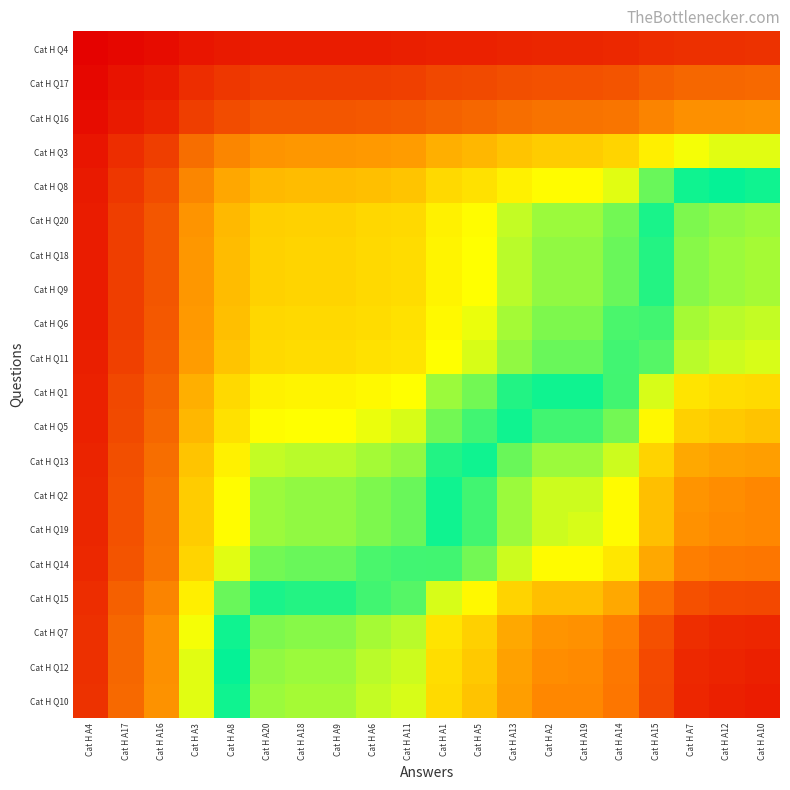

Reading left to right, extract all data points from this chart.

Cat H Q4: Cat H A4=0.0	Cat H A17=0.0	Cat H A16=0.0	Cat H A3=0.0	Cat H A8=0.0	Cat H A20=0.0	Cat H A18=0.0	Cat H A9=0.0	Cat H A6=0.1	Cat H A11=0.1	Cat H A1=0.1	Cat H A5=0.1	Cat H A13=0.1	Cat H A2=0.1	Cat H A19=0.1	Cat H A14=0.1	Cat H A15=0.1	Cat H A7=0.1	Cat H A12=0.1	Cat H A10=0.1
Cat H Q17: Cat H A4=0.0	Cat H A17=0.0	Cat H A16=0.0	Cat H A3=0.1	Cat H A8=0.1	Cat H A20=0.1	Cat H A18=0.1	Cat H A9=0.1	Cat H A6=0.1	Cat H A11=0.1	Cat H A1=0.1	Cat H A5=0.1	Cat H A13=0.1	Cat H A2=0.1	Cat H A19=0.1	Cat H A14=0.1	Cat H A15=0.2	Cat H A7=0.2	Cat H A12=0.2	Cat H A10=0.2
Cat H Q16: Cat H A4=0.0	Cat H A17=0.0	Cat H A16=0.1	Cat H A3=0.1	Cat H A8=0.1	Cat H A20=0.1	Cat H A18=0.1	Cat H A9=0.1	Cat H A6=0.1	Cat H A11=0.1	Cat H A1=0.2	Cat H A5=0.2	Cat H A13=0.2	Cat H A2=0.2	Cat H A19=0.2	Cat H A14=0.2	Cat H A15=0.2	Cat H A7=0.2	Cat H A12=0.2	Cat H A10=0.2
Cat H Q3: Cat H A4=0.0	Cat H A17=0.1	Cat H A16=0.1	Cat H A3=0.2	Cat H A8=0.2	Cat H A20=0.2	Cat H A18=0.2	Cat H A9=0.2	Cat H A6=0.3	Cat H A11=0.3	Cat H A1=0.3	Cat H A5=0.3	Cat H A13=0.3	Cat H A2=0.3	Cat H A19=0.3	Cat H A14=0.3	Cat H A15=0.4	Cat H A7=0.4	Cat H A12=0.4	Cat H A10=0.4
Cat H Q8: Cat H A4=0.0	Cat H A17=0.1	Cat H A16=0.1	Cat H A3=0.2	Cat H A8=0.3	Cat H A20=0.3	Cat H A18=0.3	Cat H A9=0.3	Cat H A6=0.3	Cat H A11=0.3	Cat H A1=0.3	Cat H A5=0.4	Cat H A13=0.4	Cat H A2=0.4	Cat H A19=0.4	Cat H A14=0.4	Cat H A15=0.5	Cat H A7=0.5	Cat H A12=0.5	Cat H A10=0.5
Cat H Q20: Cat H A4=0.0	Cat H A17=0.1	Cat H A16=0.1	Cat H A3=0.2	Cat H A8=0.3	Cat H A20=0.3	Cat H A18=0.3	Cat H A9=0.3	Cat H A6=0.3	Cat H A11=0.3	Cat H A1=0.4	Cat H A5=0.4	Cat H A13=0.4	Cat H A2=0.4	Cat H A19=0.4	Cat H A14=0.5	Cat H A15=0.5	Cat H A7=0.5	Cat H A12=0.6	Cat H A10=0.6
Cat H Q18: Cat H A4=0.0	Cat H A17=0.1	Cat H A16=0.1	Cat H A3=0.2	Cat H A8=0.3	Cat H A20=0.3	Cat H A18=0.3	Cat H A9=0.3	Cat H A6=0.3	Cat H A11=0.3	Cat H A1=0.4	Cat H A5=0.4	Cat H A13=0.4	Cat H A2=0.4	Cat H A19=0.4	Cat H A14=0.5	Cat H A15=0.5	Cat H A7=0.6	Cat H A12=0.6	Cat H A10=0.6
Cat H Q9: Cat H A4=0.0	Cat H A17=0.1	Cat H A16=0.1	Cat H A3=0.2	Cat H A8=0.3	Cat H A20=0.3	Cat H A18=0.3	Cat H A9=0.3	Cat H A6=0.3	Cat H A11=0.4	Cat H A1=0.4	Cat H A5=0.4	Cat H A13=0.4	Cat H A2=0.4	Cat H A19=0.4	Cat H A14=0.5	Cat H A15=0.5	Cat H A7=0.6	Cat H A12=0.6	Cat H A10=0.6
Cat H Q6: Cat H A4=0.1	Cat H A17=0.1	Cat H A16=0.1	Cat H A3=0.3	Cat H A8=0.3	Cat H A20=0.3	Cat H A18=0.3	Cat H A9=0.3	Cat H A6=0.4	Cat H A11=0.4	Cat H A1=0.4	Cat H A5=0.4	Cat H A13=0.4	Cat H A2=0.5	Cat H A19=0.5	Cat H A14=0.5	Cat H A15=0.5	Cat H A7=0.6	Cat H A12=0.6	Cat H A10=0.6
Cat H Q11: Cat H A4=0.1	Cat H A17=0.1	Cat H A16=0.1	Cat H A3=0.3	Cat H A8=0.3	Cat H A20=0.3	Cat H A18=0.3	Cat H A9=0.4	Cat H A6=0.4	Cat H A11=0.4	Cat H A1=0.4	Cat H A5=0.4	Cat H A13=0.4	Cat H A2=0.5	Cat H A19=0.5	Cat H A14=0.5	Cat H A15=0.5	Cat H A7=0.6	Cat H A12=0.6	Cat H A10=0.6
Cat H Q1: Cat H A4=0.1	Cat H A17=0.1	Cat H A16=0.2	Cat H A3=0.3	Cat H A8=0.3	Cat H A20=0.4	Cat H A18=0.4	Cat H A9=0.4	Cat H A6=0.4	Cat H A11=0.4	Cat H A1=0.4	Cat H A5=0.5	Cat H A13=0.5	Cat H A2=0.5	Cat H A19=0.5	Cat H A14=0.5	Cat H A15=0.6	Cat H A7=0.6	Cat H A12=0.6	Cat H A10=0.6
Cat H Q5: Cat H A4=0.1	Cat H A17=0.1	Cat H A16=0.2	Cat H A3=0.3	Cat H A8=0.4	Cat H A20=0.4	Cat H A18=0.4	Cat H A9=0.4	Cat H A6=0.4	Cat H A11=0.4	Cat H A1=0.5	Cat H A5=0.5	Cat H A13=0.5	Cat H A2=0.5	Cat H A19=0.5	Cat H A14=0.5	Cat H A15=0.6	Cat H A7=0.7	Cat H A12=0.7	Cat H A10=0.7
Cat H Q13: Cat H A4=0.1	Cat H A17=0.1	Cat H A16=0.2	Cat H A3=0.3	Cat H A8=0.4	Cat H A20=0.4	Cat H A18=0.4	Cat H A9=0.4	Cat H A6=0.4	Cat H A11=0.4	Cat H A1=0.5	Cat H A5=0.5	Cat H A13=0.5	Cat H A2=0.6	Cat H A19=0.6	Cat H A14=0.6	Cat H A15=0.6	Cat H A7=0.7	Cat H A12=0.7	Cat H A10=0.7
Cat H Q2: Cat H A4=0.1	Cat H A17=0.1	Cat H A16=0.2	Cat H A3=0.3	Cat H A8=0.4	Cat H A20=0.4	Cat H A18=0.4	Cat H A9=0.4	Cat H A6=0.5	Cat H A11=0.5	Cat H A1=0.5	Cat H A5=0.5	Cat H A13=0.6	Cat H A2=0.6	Cat H A19=0.6	Cat H A14=0.6	Cat H A15=0.7	Cat H A7=0.7	Cat H A12=0.7	Cat H A10=0.7
Cat H Q19: Cat H A4=0.1	Cat H A17=0.1	Cat H A16=0.2	Cat H A3=0.3	Cat H A8=0.4	Cat H A20=0.4	Cat H A18=0.4	Cat H A9=0.4	Cat H A6=0.5	Cat H A11=0.5	Cat H A1=0.5	Cat H A5=0.5	Cat H A13=0.6	Cat H A2=0.6	Cat H A19=0.6	Cat H A14=0.6	Cat H A15=0.7	Cat H A7=0.7	Cat H A12=0.7	Cat H A10=0.7
Cat H Q14: Cat H A4=0.1	Cat H A17=0.1	Cat H A16=0.2	Cat H A3=0.3	Cat H A8=0.4	Cat H A20=0.5	Cat H A18=0.5	Cat H A9=0.5	Cat H A6=0.5	Cat H A11=0.5	Cat H A1=0.5	Cat H A5=0.5	Cat H A13=0.6	Cat H A2=0.6	Cat H A19=0.6	Cat H A14=0.6	Cat H A15=0.7	Cat H A7=0.8	Cat H A12=0.8	Cat H A10=0.8
Cat H Q15: Cat H A4=0.1	Cat H A17=0.2	Cat H A16=0.2	Cat H A3=0.4	Cat H A8=0.5	Cat H A20=0.5	Cat H A18=0.5	Cat H A9=0.5	Cat H A6=0.5	Cat H A11=0.5	Cat H A1=0.6	Cat H A5=0.6	Cat H A13=0.6	Cat H A2=0.7	Cat H A19=0.7	Cat H A14=0.7	Cat H A15=0.8	Cat H A7=0.8	Cat H A12=0.9	Cat H A10=0.9
Cat H Q7: Cat H A4=0.1	Cat H A17=0.2	Cat H A16=0.2	Cat H A3=0.4	Cat H A8=0.5	Cat H A20=0.5	Cat H A18=0.6	Cat H A9=0.6	Cat H A6=0.6	Cat H A11=0.6	Cat H A1=0.6	Cat H A5=0.7	Cat H A13=0.7	Cat H A2=0.7	Cat H A19=0.7	Cat H A14=0.8	Cat H A15=0.8	Cat H A7=0.9	Cat H A12=0.9	Cat H A10=0.9
Cat H Q12: Cat H A4=0.1	Cat H A17=0.2	Cat H A16=0.2	Cat H A3=0.4	Cat H A8=0.5	Cat H A20=0.6	Cat H A18=0.6	Cat H A9=0.6	Cat H A6=0.6	Cat H A11=0.6	Cat H A1=0.6	Cat H A5=0.7	Cat H A13=0.7	Cat H A2=0.7	Cat H A19=0.7	Cat H A14=0.8	Cat H A15=0.9	Cat H A7=0.9	Cat H A12=0.9	Cat H A10=0.9
Cat H Q10: Cat H A4=0.1	Cat H A17=0.2	Cat H A16=0.2	Cat H A3=0.4	Cat H A8=0.5	Cat H A20=0.6	Cat H A18=0.6	Cat H A9=0.6	Cat H A6=0.6	Cat H A11=0.6	Cat H A1=0.6	Cat H A5=0.7	Cat H A13=0.7	Cat H A2=0.7	Cat H A19=0.7	Cat H A14=0.8	Cat H A15=0.9	Cat H A7=0.9	Cat H A12=0.9	Cat H A10=0.9